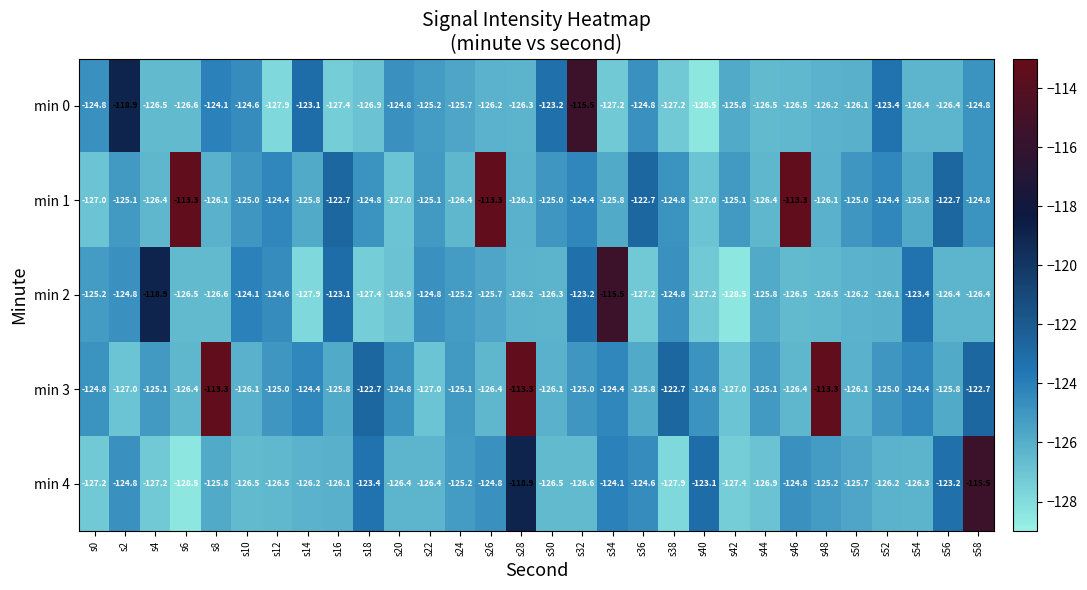

At which category is the sum across all series the highest?

s28